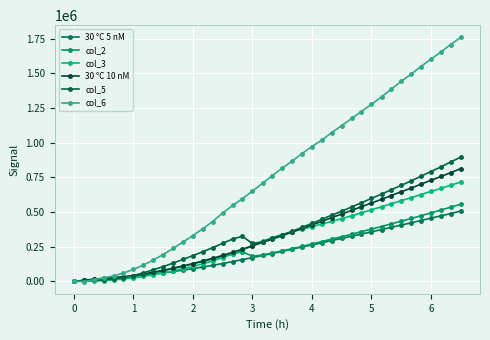

After their last crossing, which series has the higher values: col_5 or col_3?

col_5